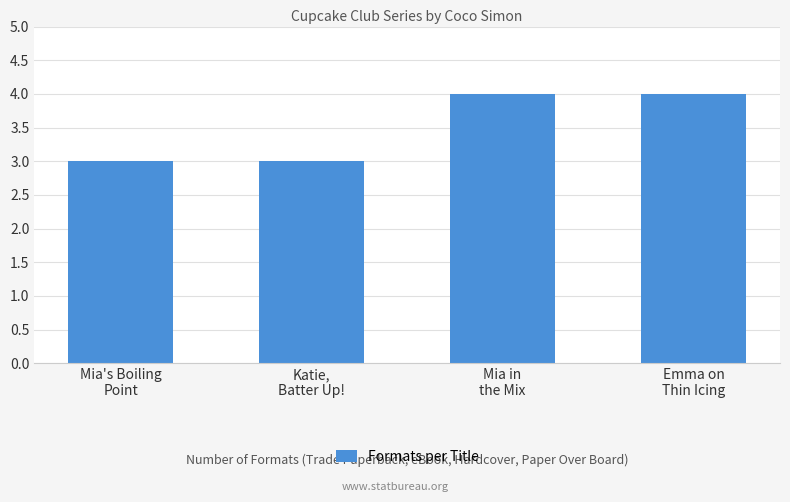

What is the difference between the maximum and second lowest values?

1